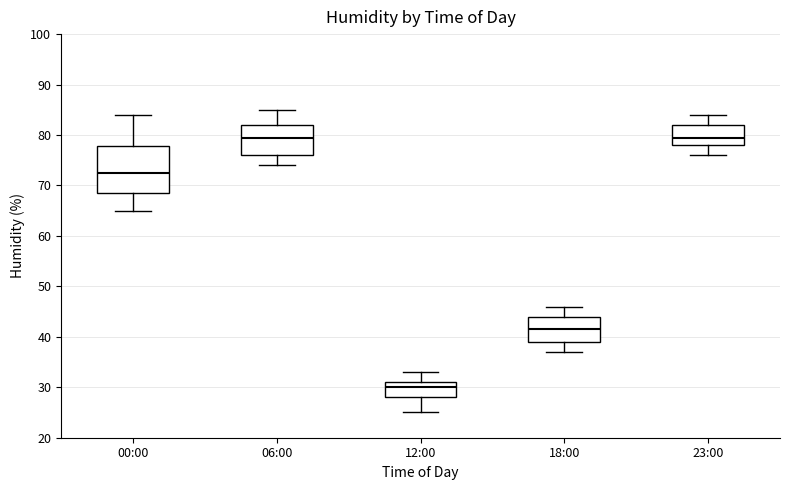

Which box is the tallest, from its lower edge to its upper edge?

00:00